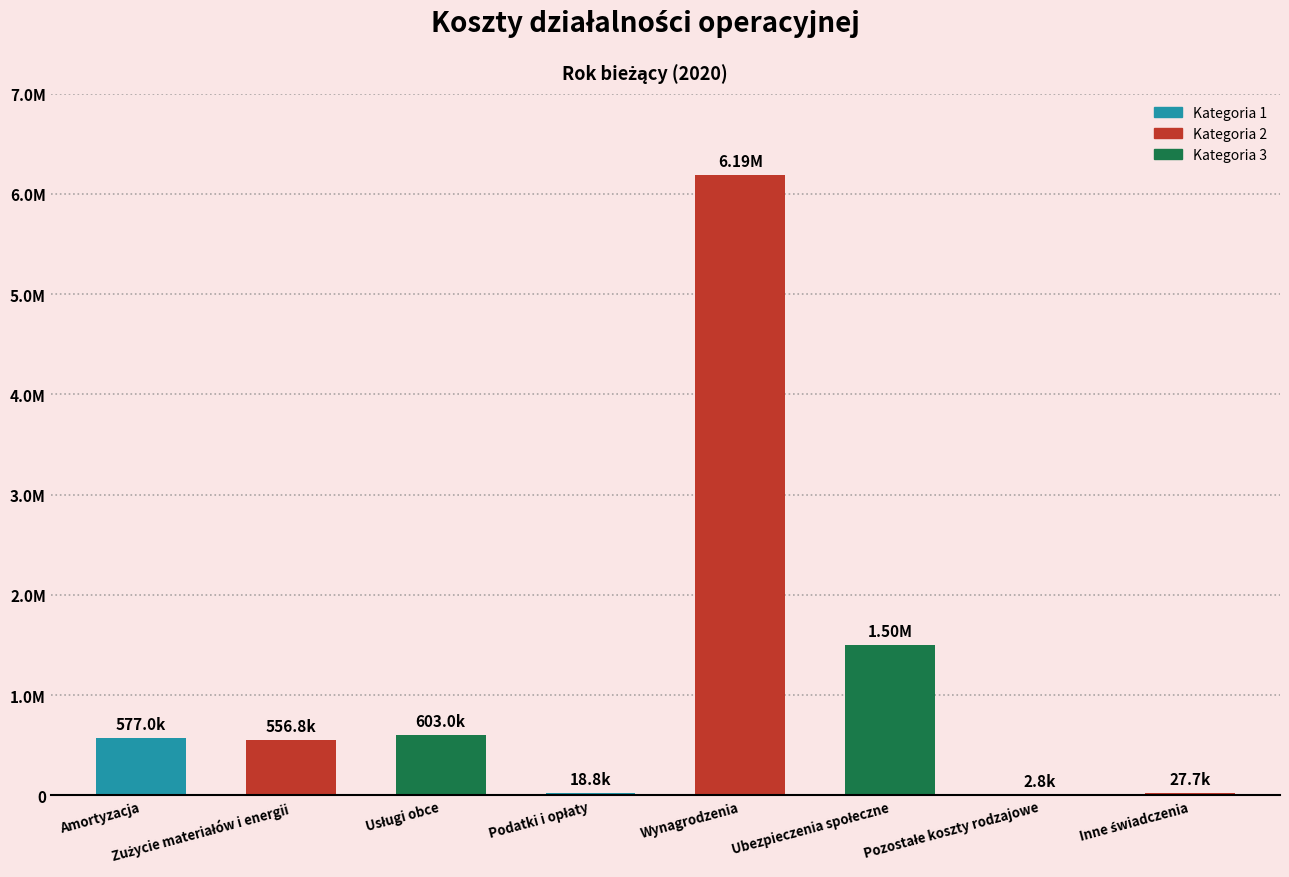

At which label is the value closest to 3097244?

Ubezpieczenia społeczne